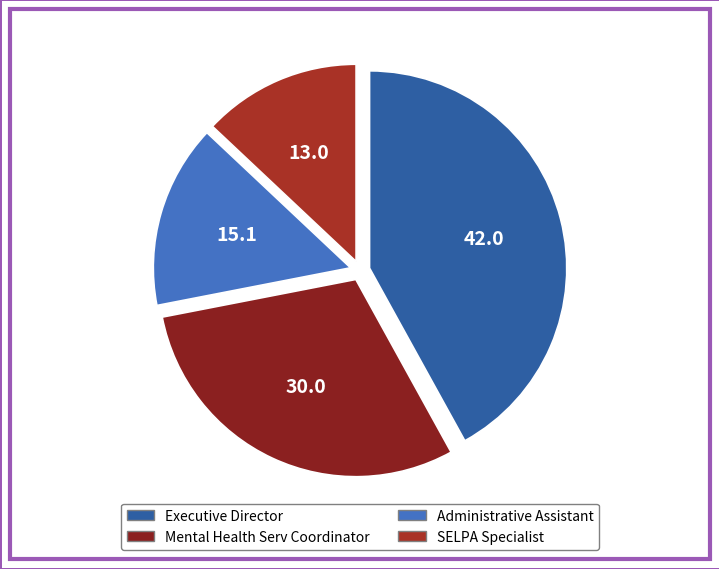

Does Executive Director represent more than half of the total?

No